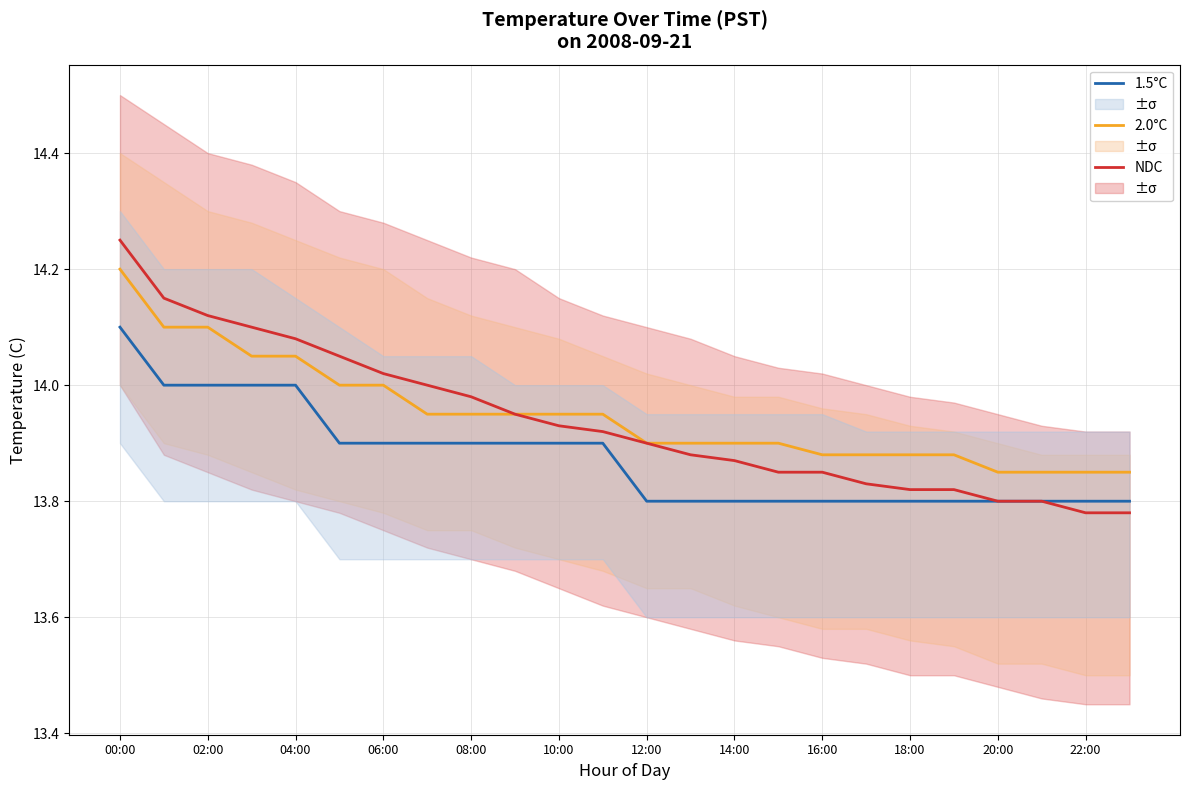

True or false: 2.0°C and 1.5°C cross at least once.

False